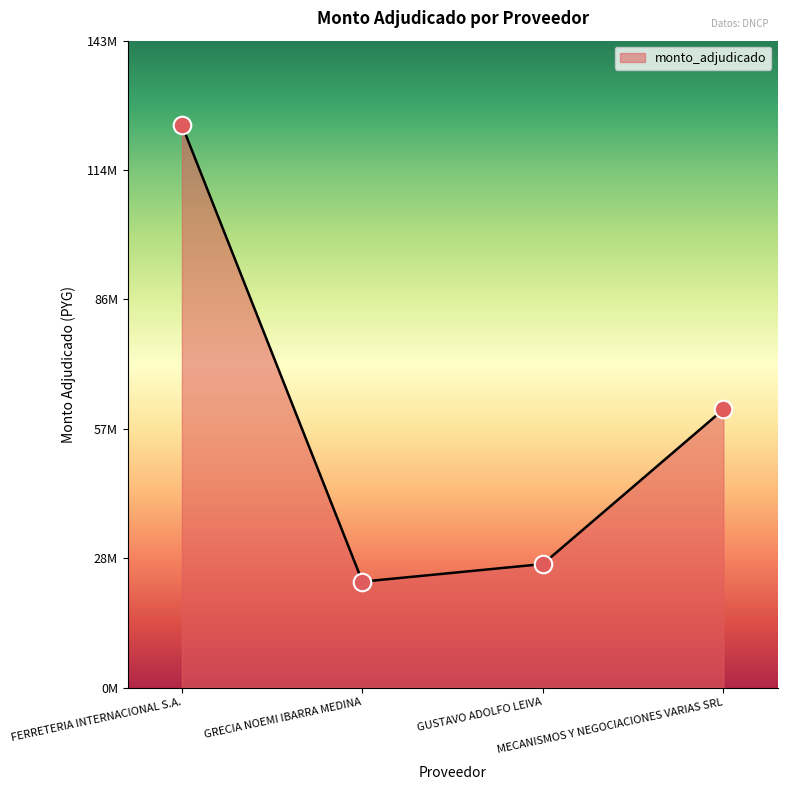

What is the ratio of the value at MECANISMOS Y NEGOCIACIONES VARIAS SRL to the value at GUSTAVO ADOLFO LEIVA?

2.3